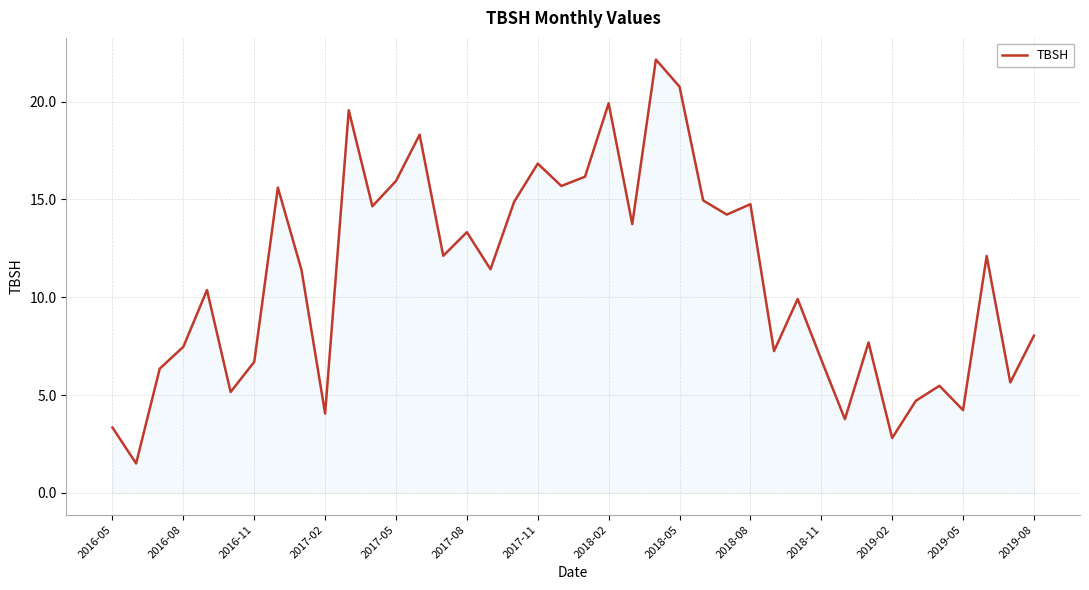

What is the greatest value displayed?

22.1